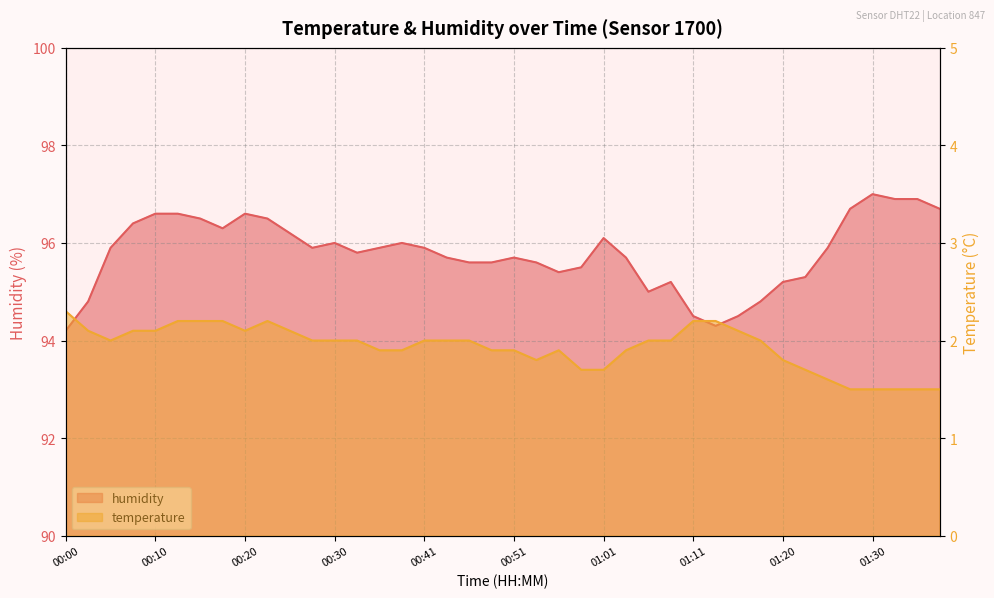

What is the total value across all series at 00:58?

97.2